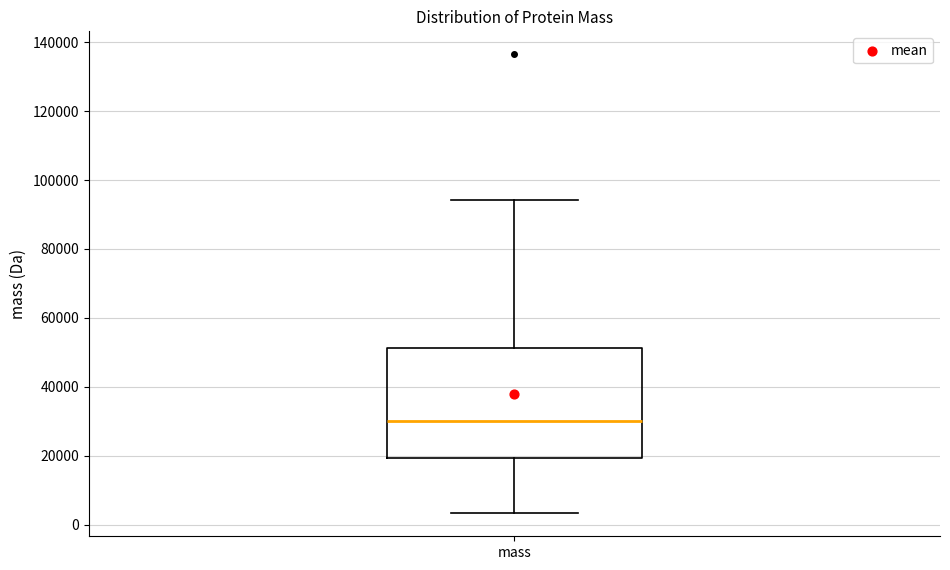

Transcribe this box plot: give where the median line is, the range the box spans, and where the two whiskers end, as read against the y-axis. The values are not printed on the chart, so give them approximately, as read against the axis.

median 30000, box 20000 to 52000, whiskers 4000 to 94000